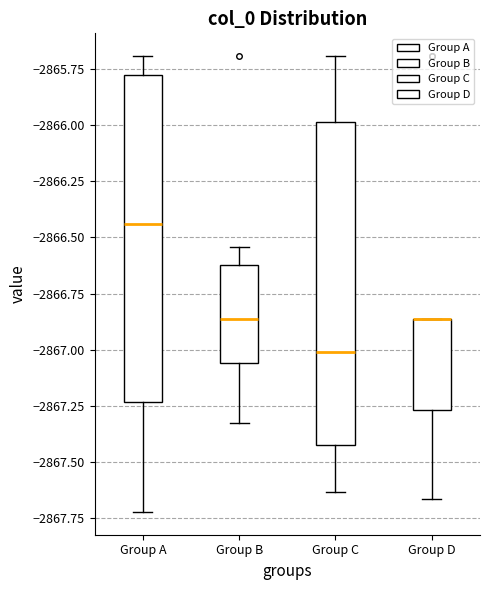

Reading left to right, read every box against the y-axis: the position of its median line, the range the box covers, and the ends of its whiskers. The values are not printed on the chart, so give them approximately, as read against the axis.

Group A: median -2866.45, box -2867.25 to -2865.75, whiskers -2867.70 to -2865.70
Group B: median -2866.85, box -2867.05 to -2866.60, whiskers -2867.35 to -2866.55
Group C: median -2867.00, box -2867.40 to -2866.00, whiskers -2867.65 to -2865.70
Group D: median -2866.85 (drawn on the box's upper edge), box -2867.25 to -2866.85, whiskers -2867.65 to -2866.85